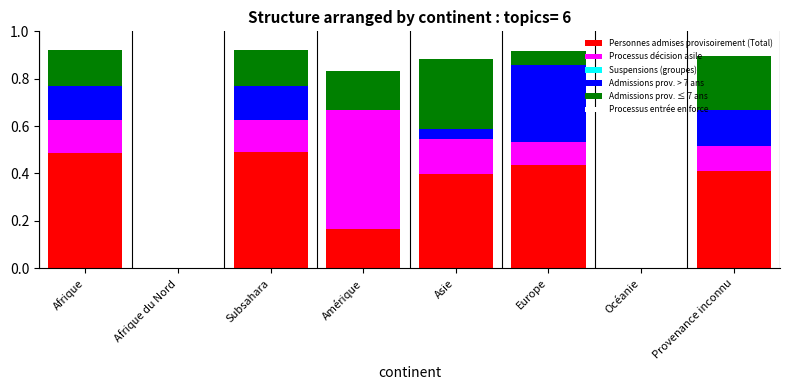

What is the total value across all series at Provenance inconnu?

1.0